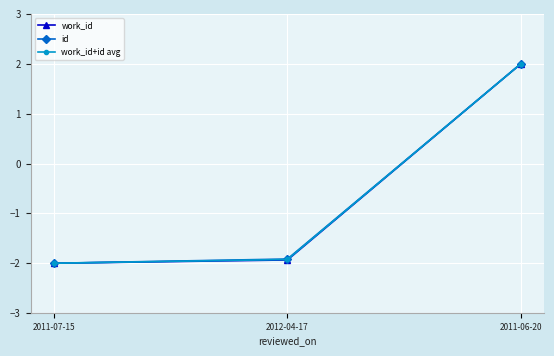

The value of work_id+id avg at 2011-06-20 is 0.6. True or false?

False